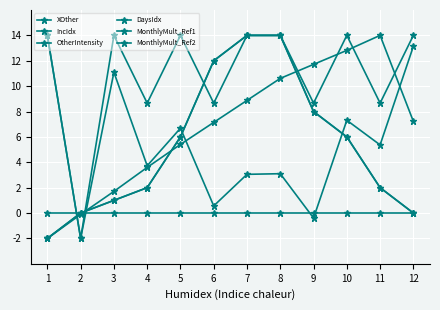

What is the maximum value for XOther?

14.0